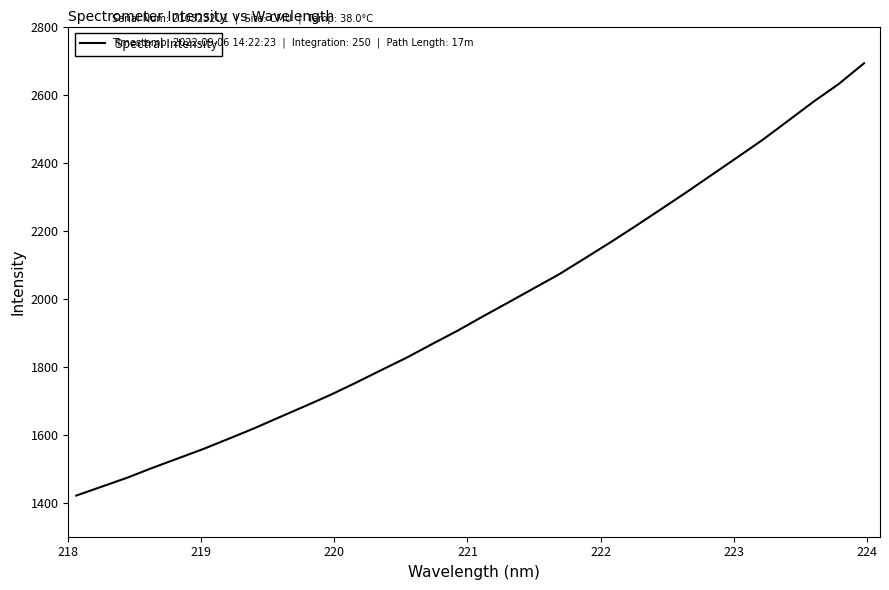

What is the difference between the maximum and minimum values?

1271.3